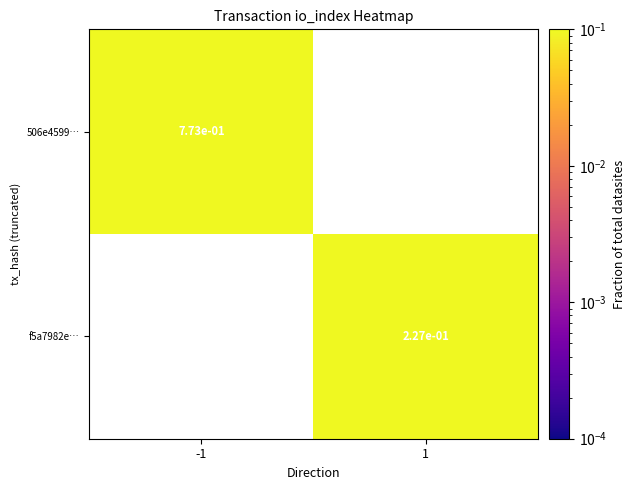

What is the maximum value for 506e4599…?

0.8